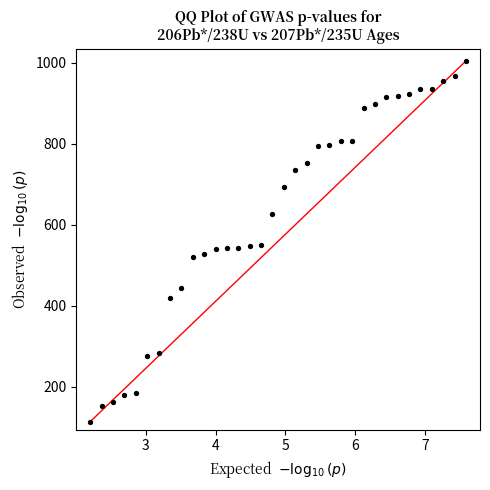

What is the range of Y values (max minus min)?

891.5